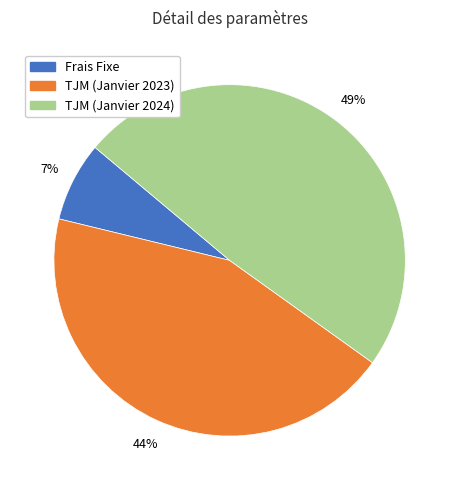

To the nearest percent, what is the average slice percentage?

33%